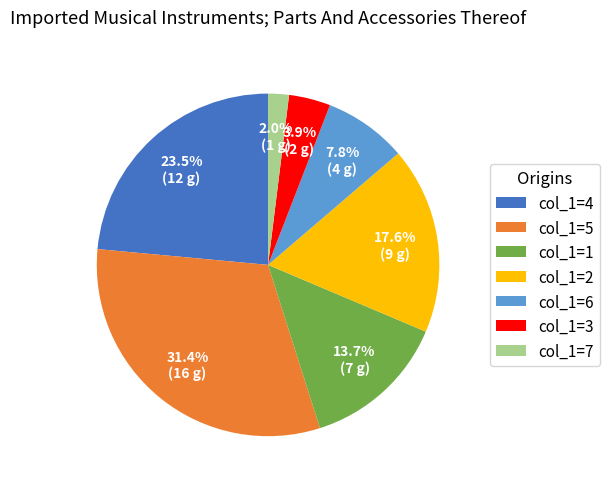

How much of the chart is everything except col_1=2?

82.4%